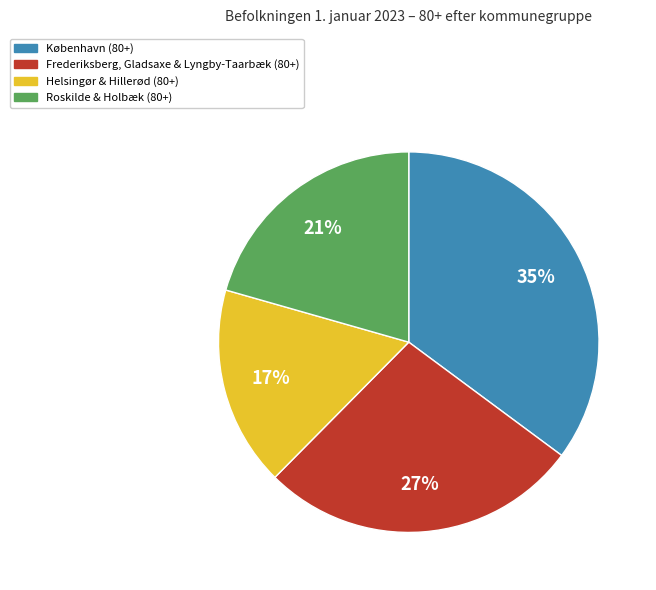

Combined, do Frederiksberg, Gladsaxe & Lyngby-Taarbæk (80+) and Roskilde & Holbæk (80+) account for over 50%?

No